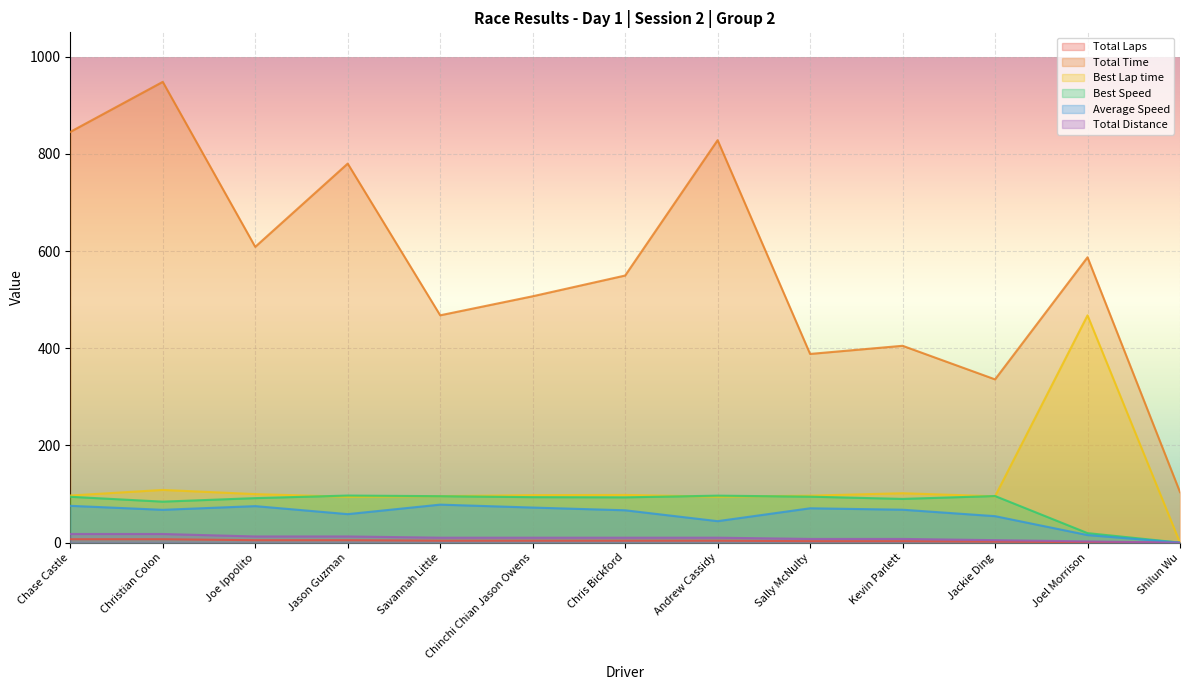

Read the Total Laps value at Savannah Little.

4.0